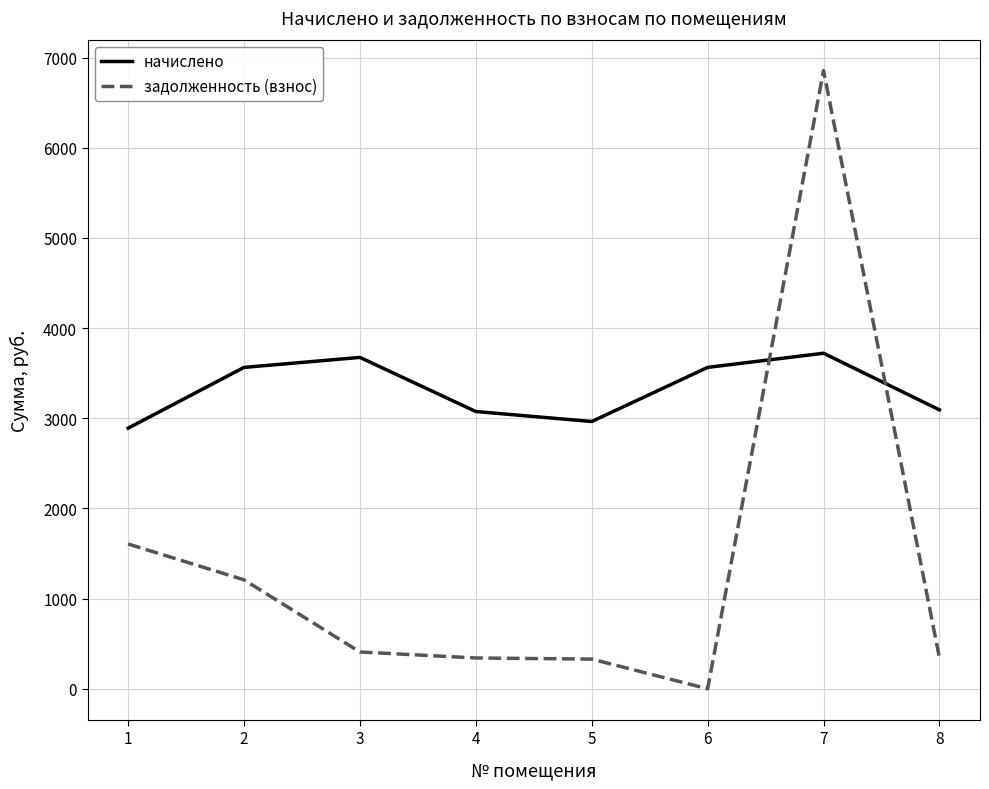

Is the value of начислено at 4 greater than the value of задолженность (взнос) at 6?

Yes